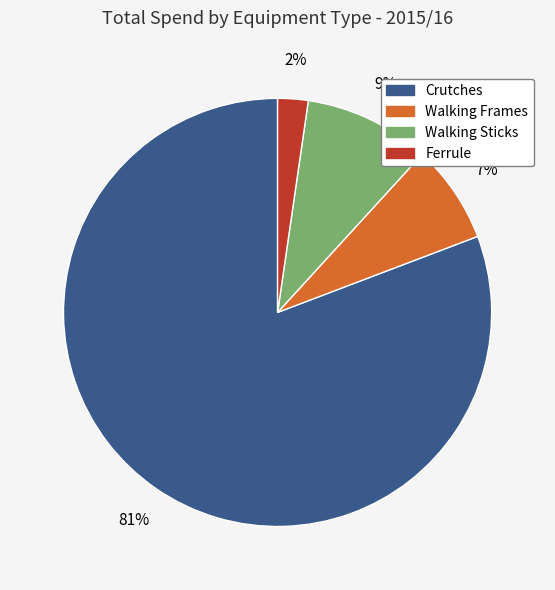

Combined, do Walking Frames and Walking Sticks account for over 50%?

No